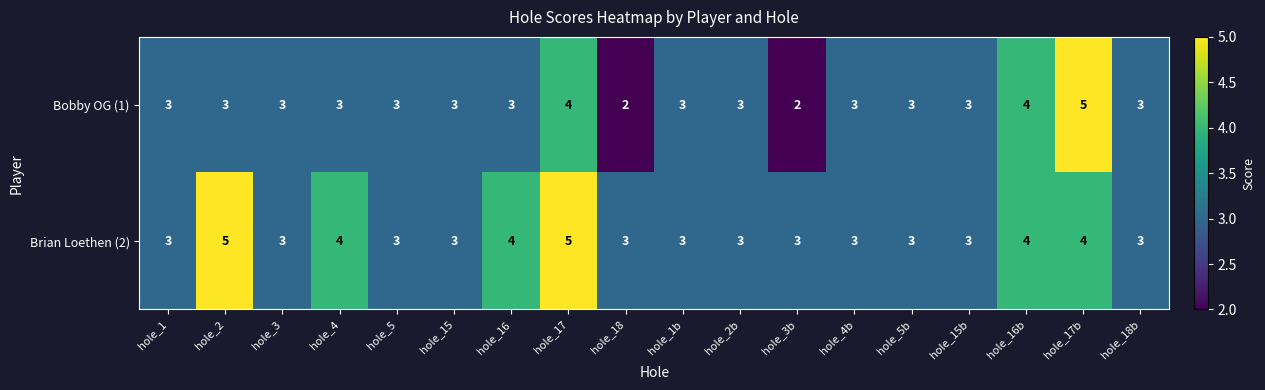

How many data points in Bobby OG (1) are less than 3?

2